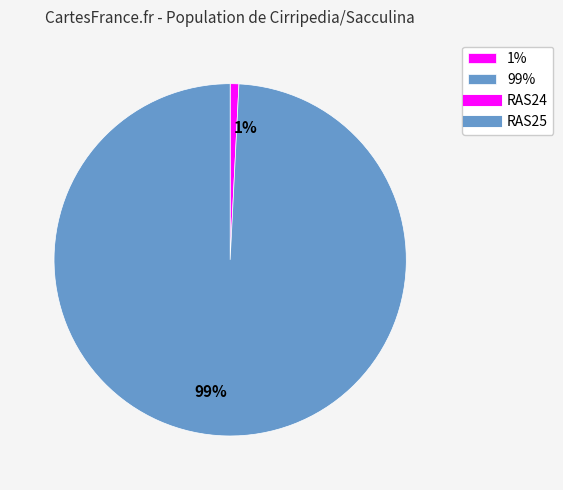

To the nearest percent, what is the average slice percentage?

50%